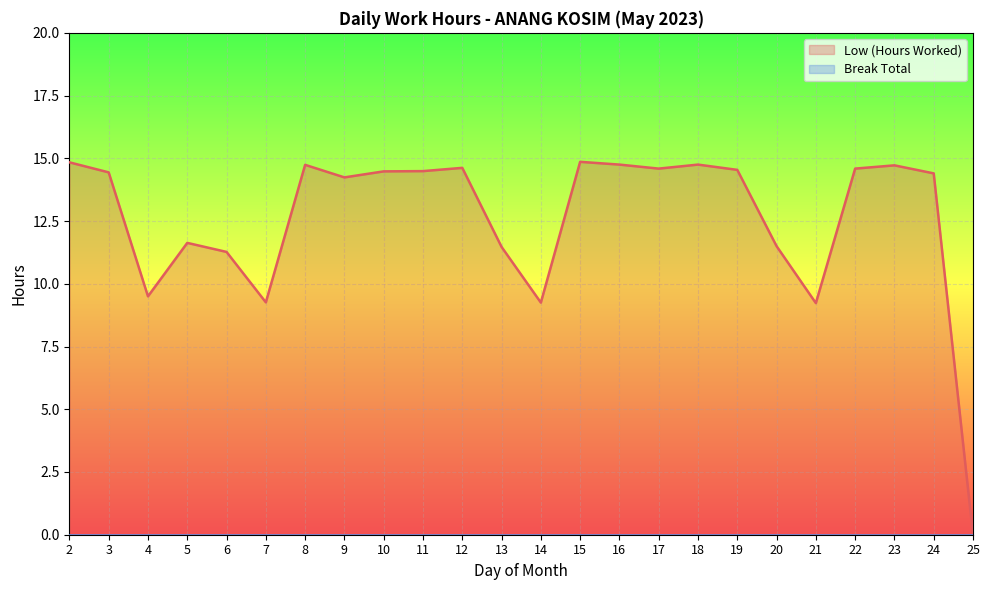

Rank the categories by value from lowest to highest.

25, 21, 14, 7, 4, 6, 13, 20, 5, 9, 24, 3, 10, 11, 19, 17, 22, 12, 23, 8, 16, 18, 2, 15